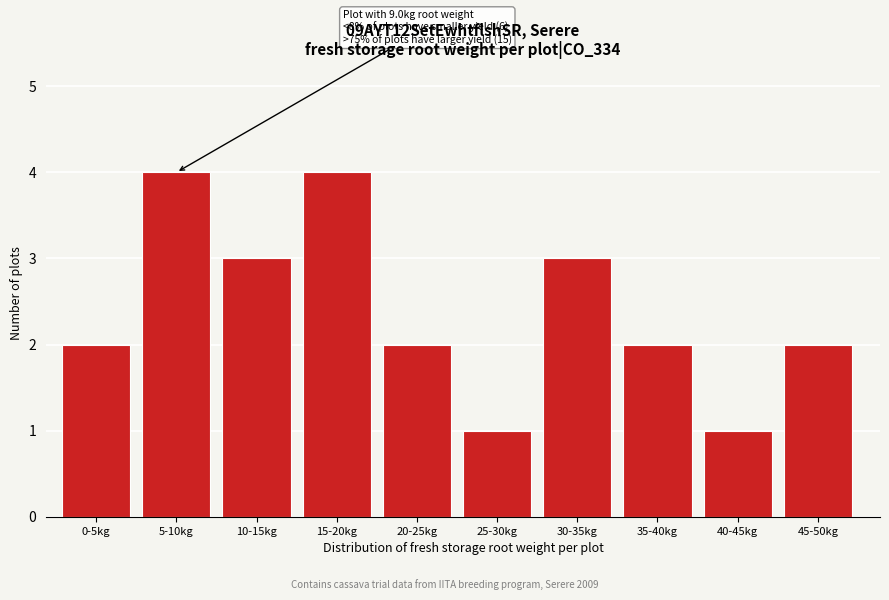

Reading left to right, what are all the values shown in this chart?

0-5kg=2	5-10kg=4	10-15kg=3	15-20kg=4	20-25kg=2	25-30kg=1	30-35kg=3	35-40kg=2	40-45kg=1	45-50kg=2